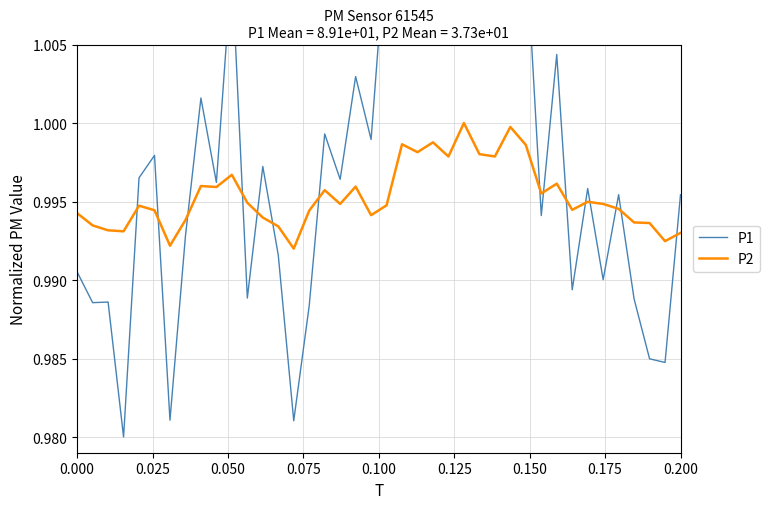

What is the highest value of the P1 series?

1.0